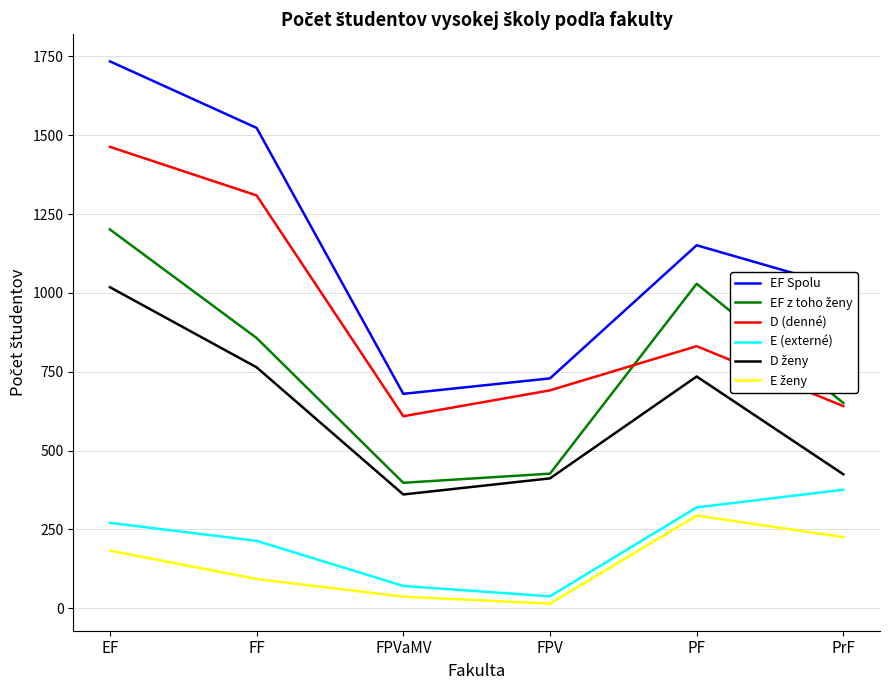

At how many categories does at least one series exceed 301?

6